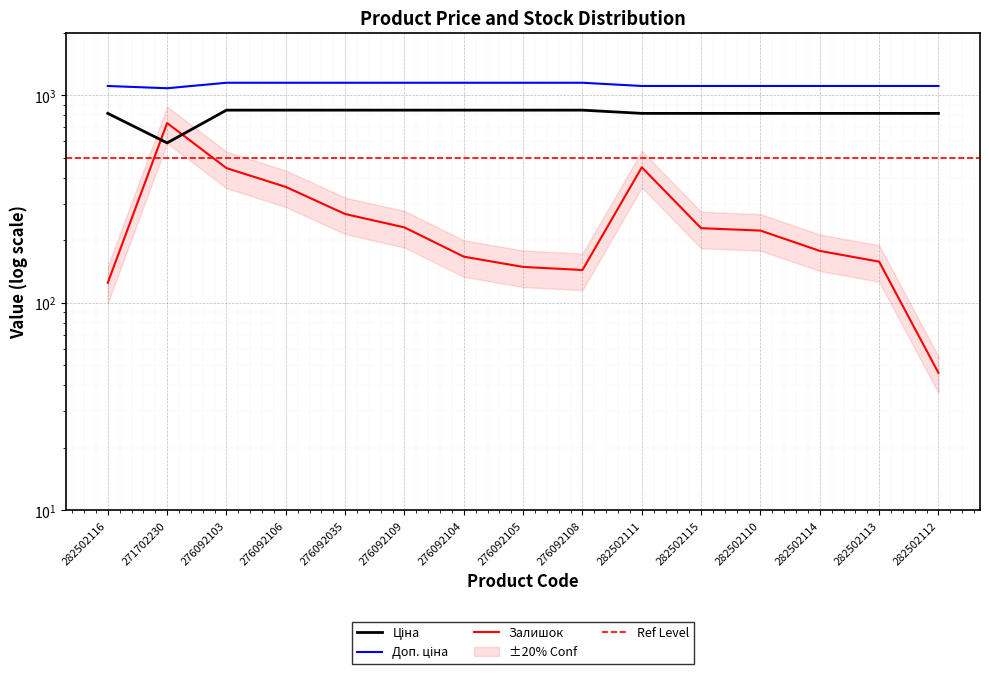

What is the sum of all Ціна values?

12258.4